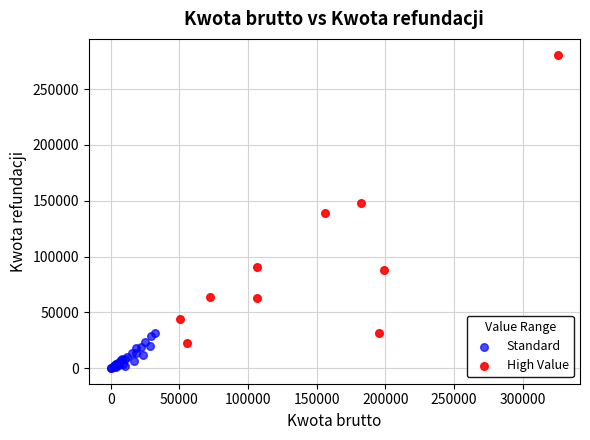

Which series has the widest spread of Y values?

High Value